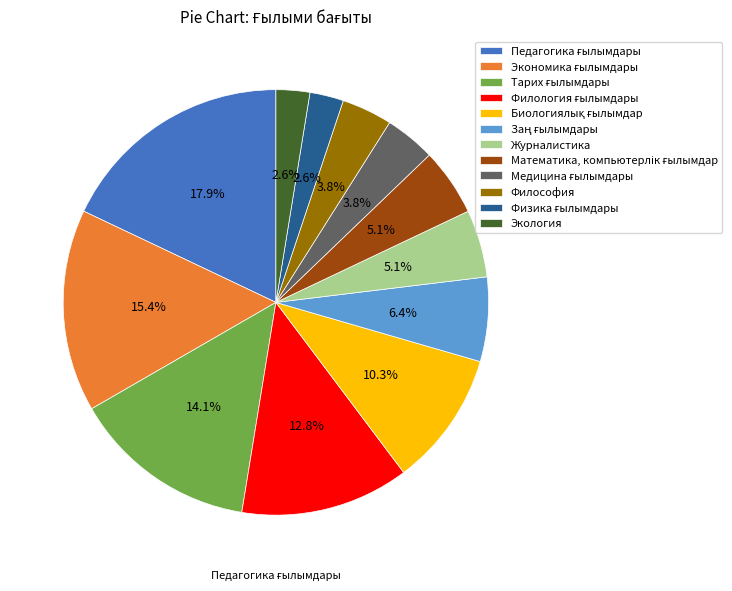

Is Журналистика the majority of the pie?

No